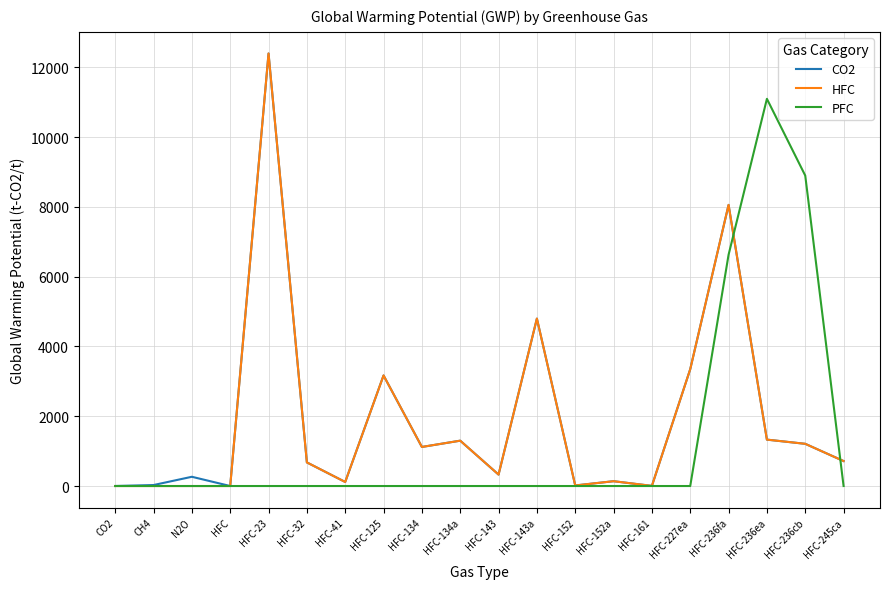

What is the difference between the highest and lowest values at HFC-236fa?

1430